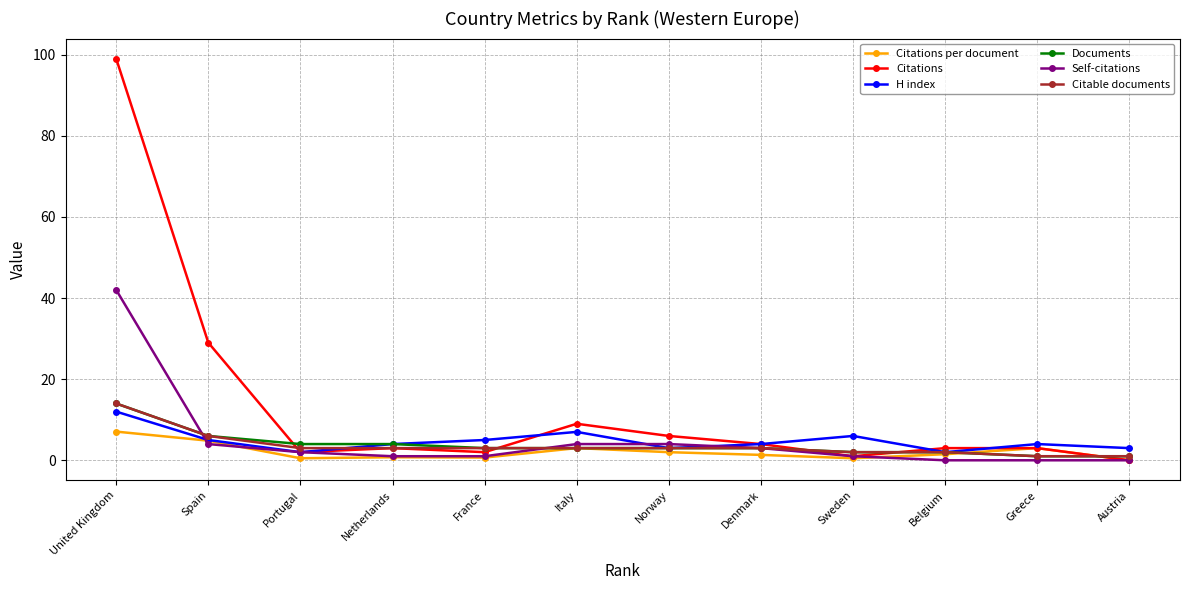

At which category is the sum across all series the highest?

United Kingdom